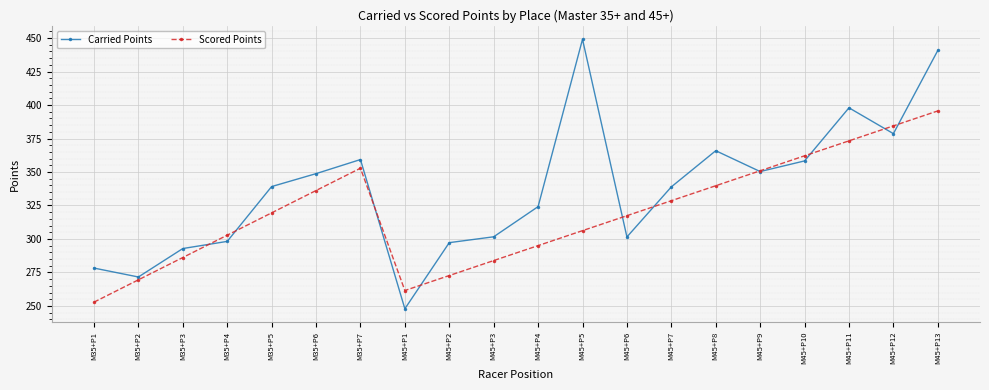

What is the difference between the highest and lowest values at M35+P1?

25.5